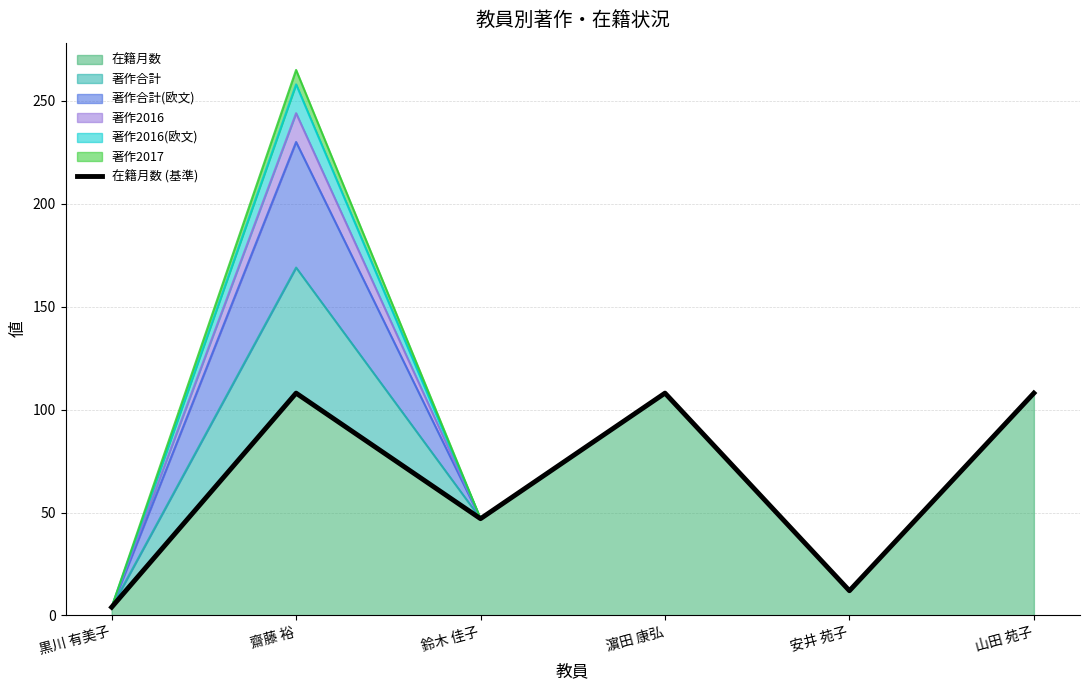

Rank the categories by value from lowest to highest.

黒川 有美子, 安井 苑子, 鈴木 佳子, 齋藤 裕, 濵田 康弘, 山田 苑子